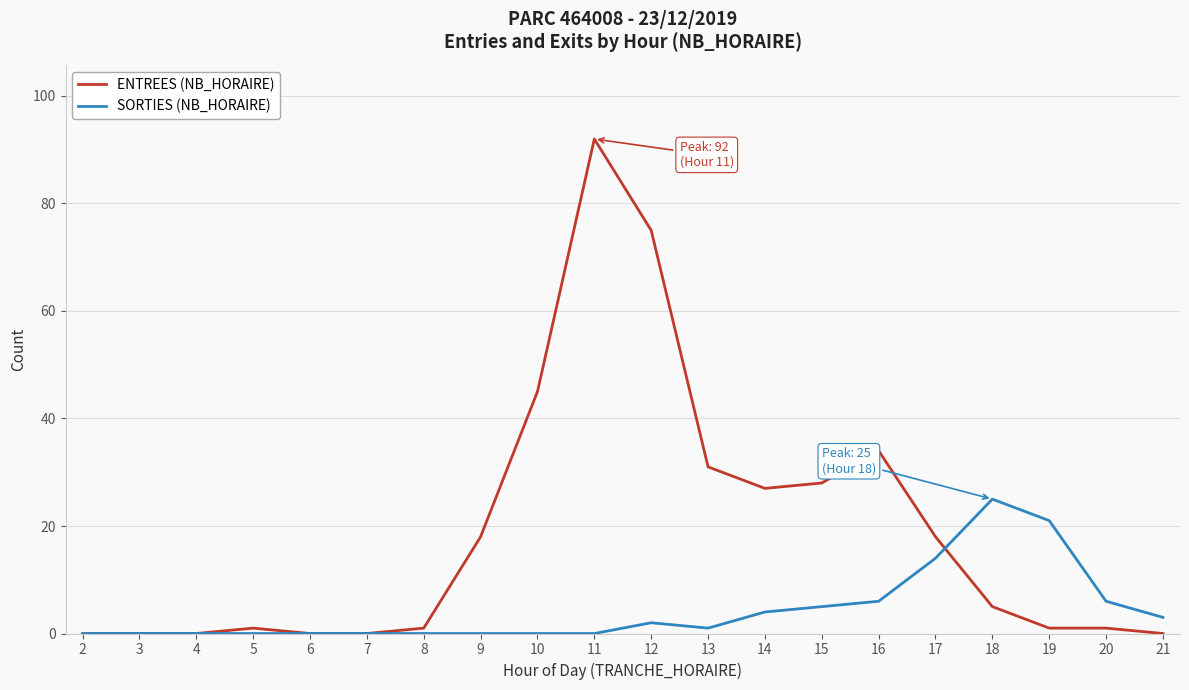

What is the difference between the ENTREES (NB_HORAIRE) values at 19 and 6?

1